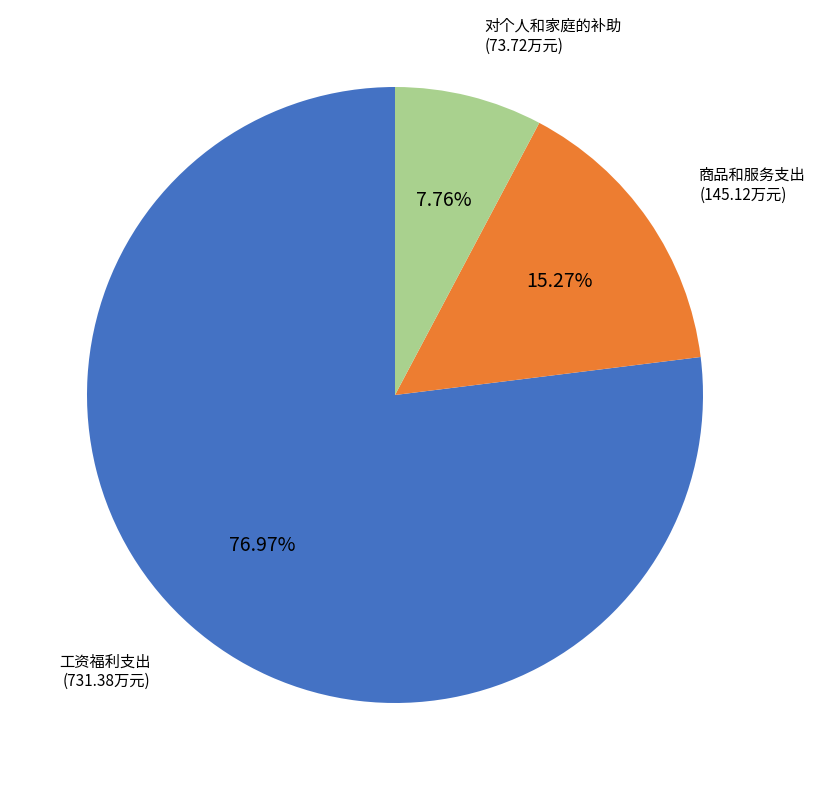

Is there any slice that represents more than half of the pie?

Yes